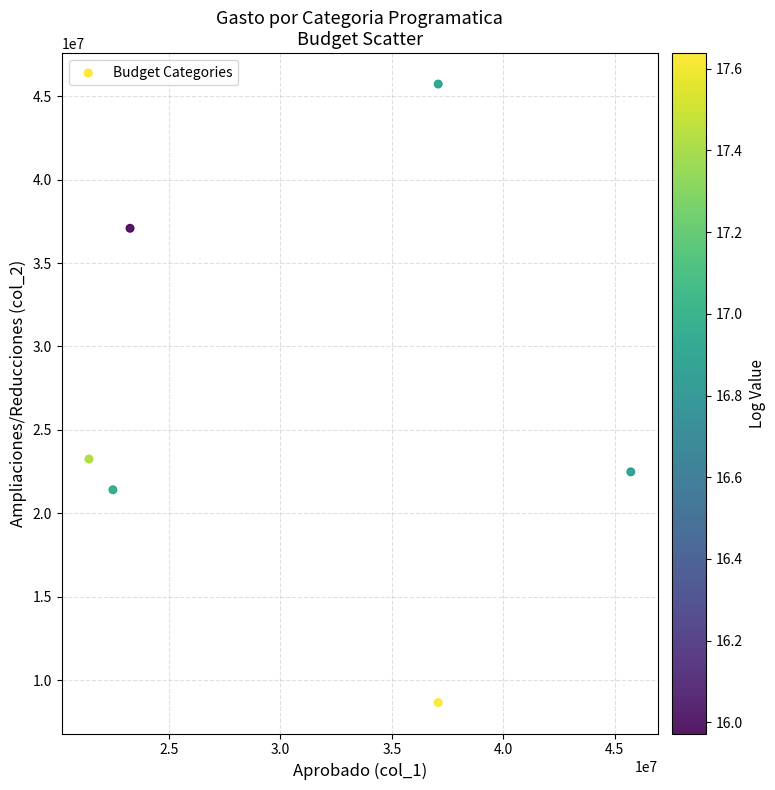

What is the average Y value?

26433063.3